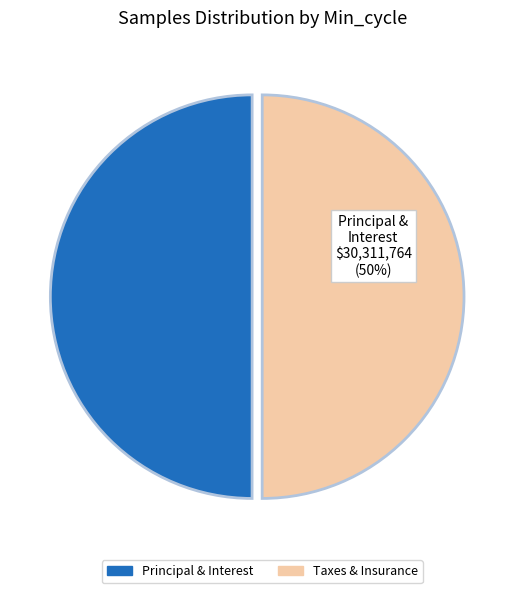

To the nearest percent, what is the average slice percentage?

50%